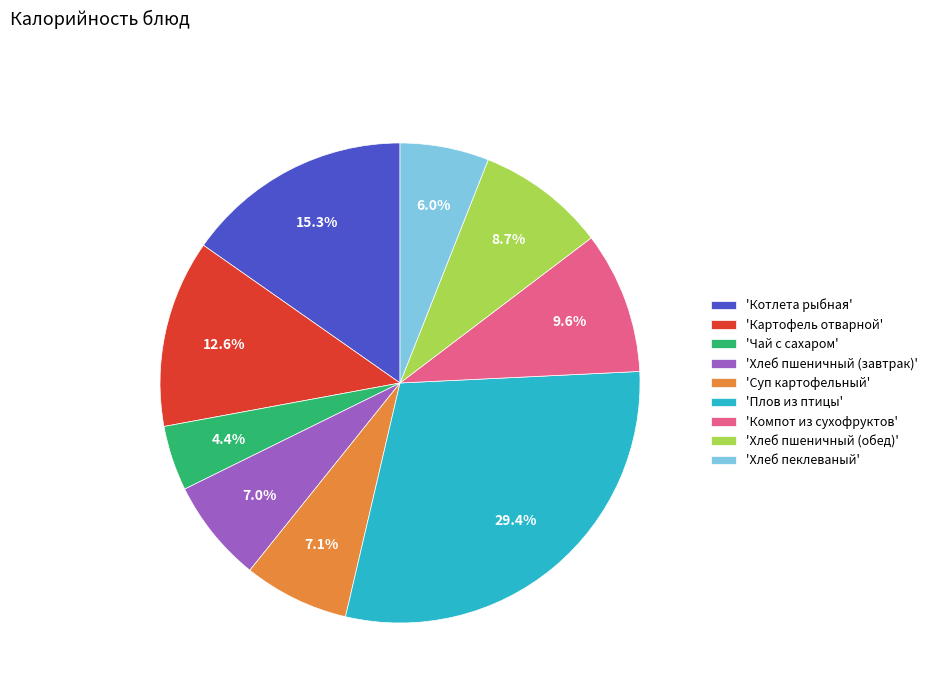

What is the smallest slice in the pie chart?

'Чай с сахаром'